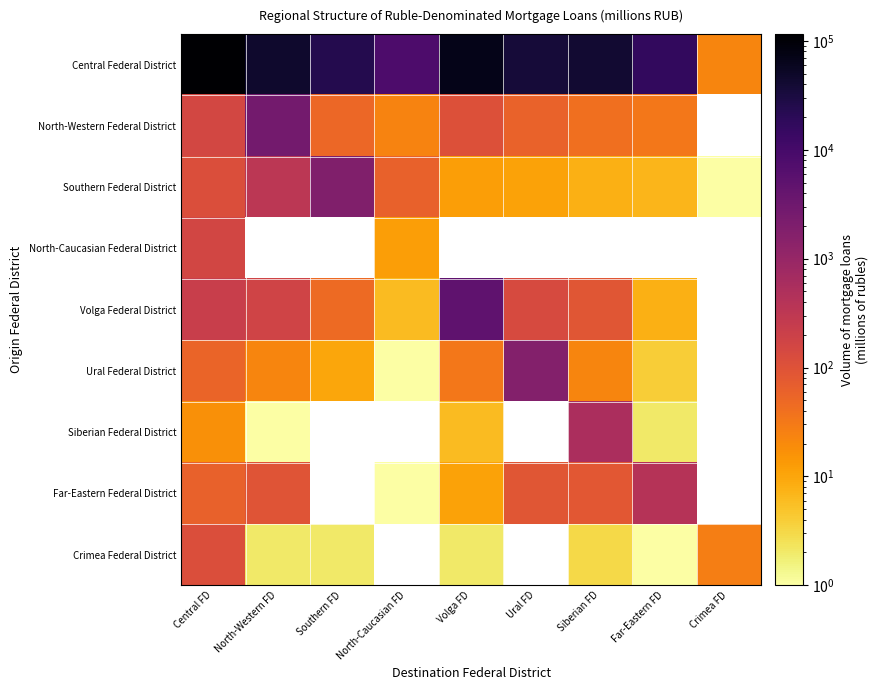

At which category does the chart reach its peak across all series?

Central FD